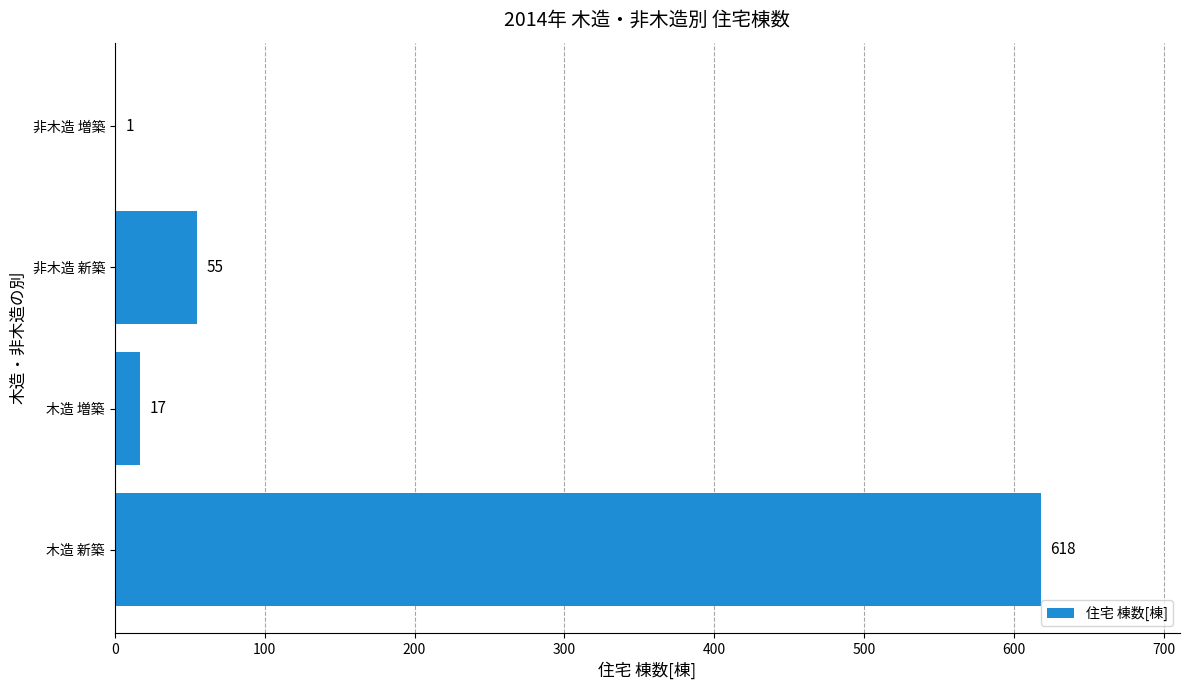

Between 非木造 新築 and 非木造 増築, which is larger?

非木造 新築